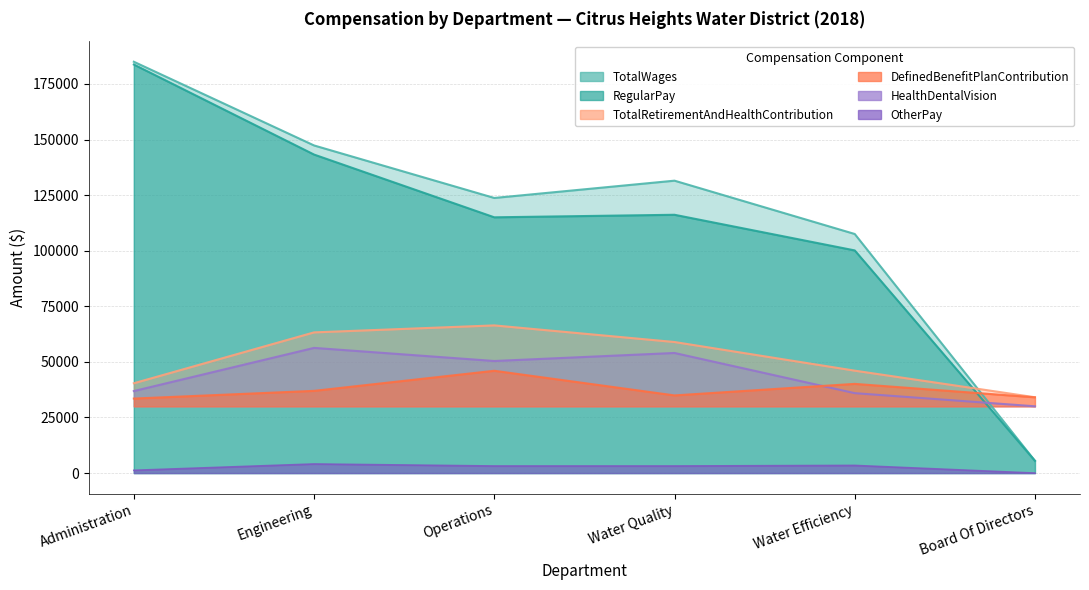

At Board Of Directors, list the series in order from smallest to largest.

OtherPay, RegularPay, TotalWages, HealthDentalVision, DefinedBenefitPlanContribution, TotalRetirementAndHealthContribution